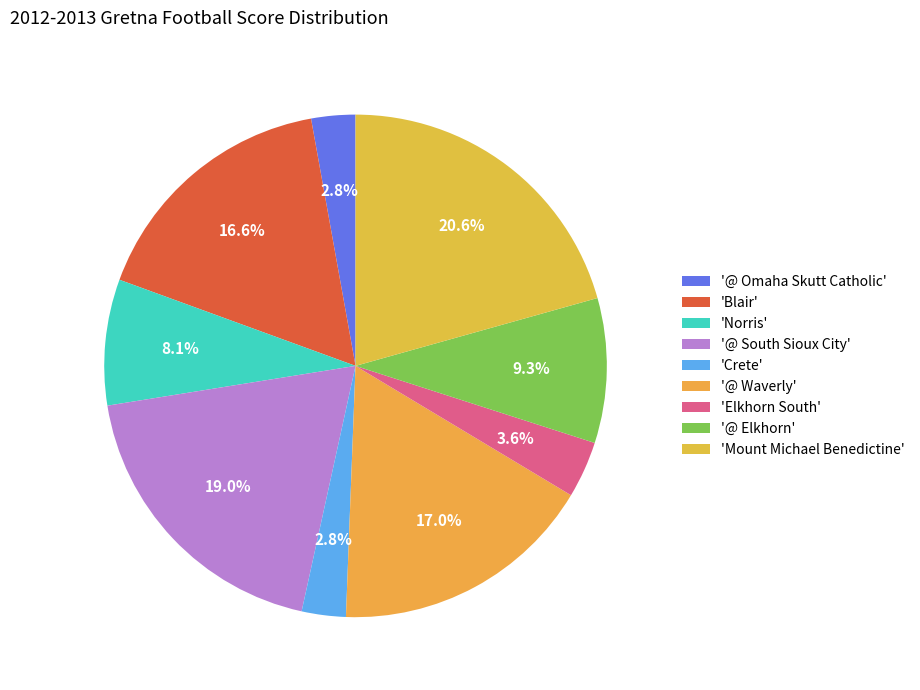

Is there any slice that represents more than half of the pie?

No